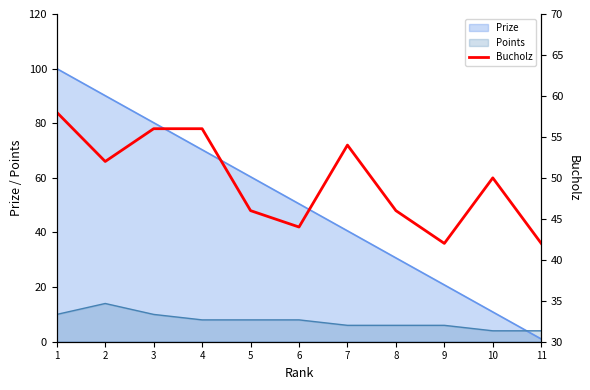

How many interior local peaks (higher than both neighbors) does the data have?

2